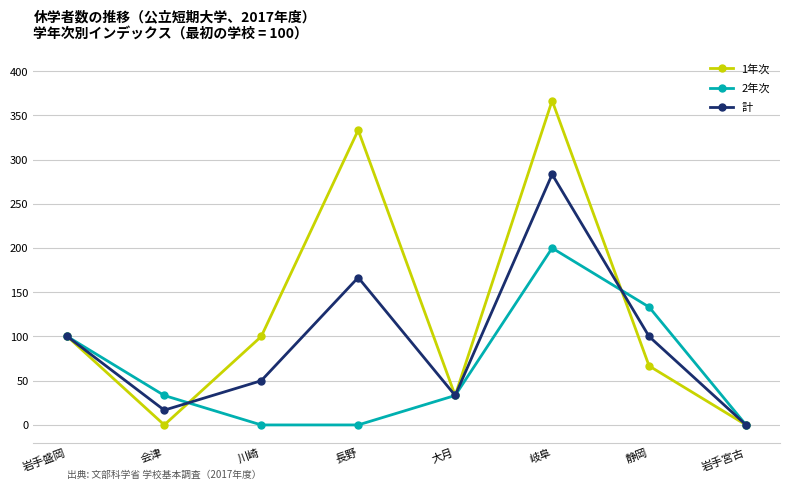

What is the label of the 4th point from the left?

長野